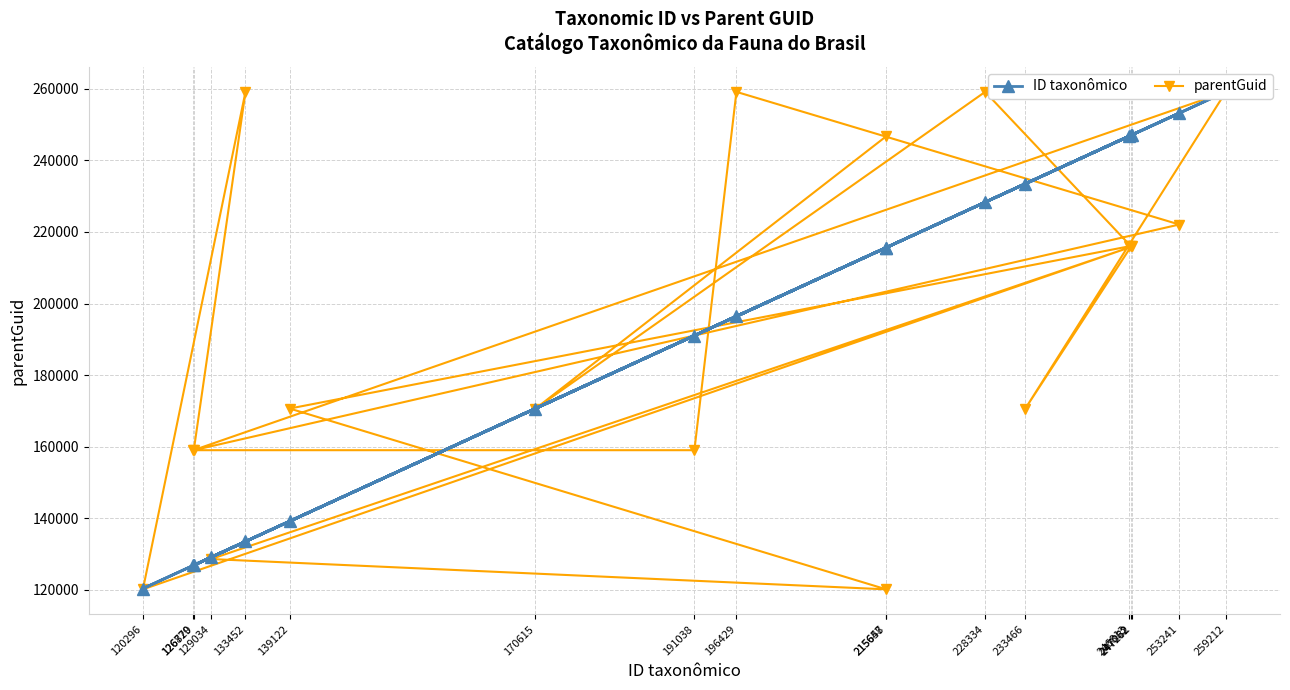

What is the maximum value shown in the chart?

259212